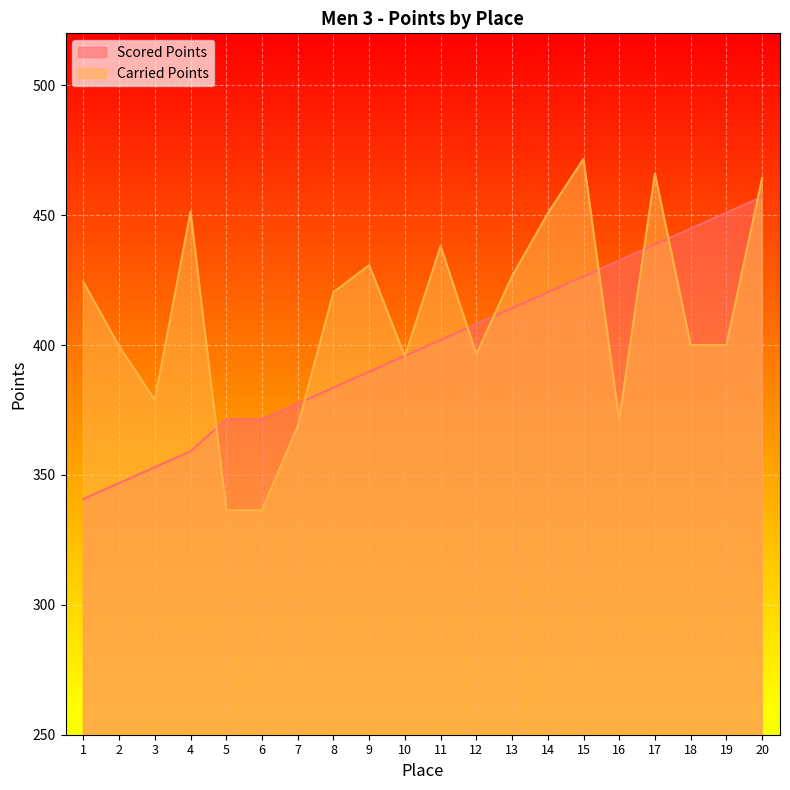

Is it true that Scored Points equals 432.6 at 16?

True